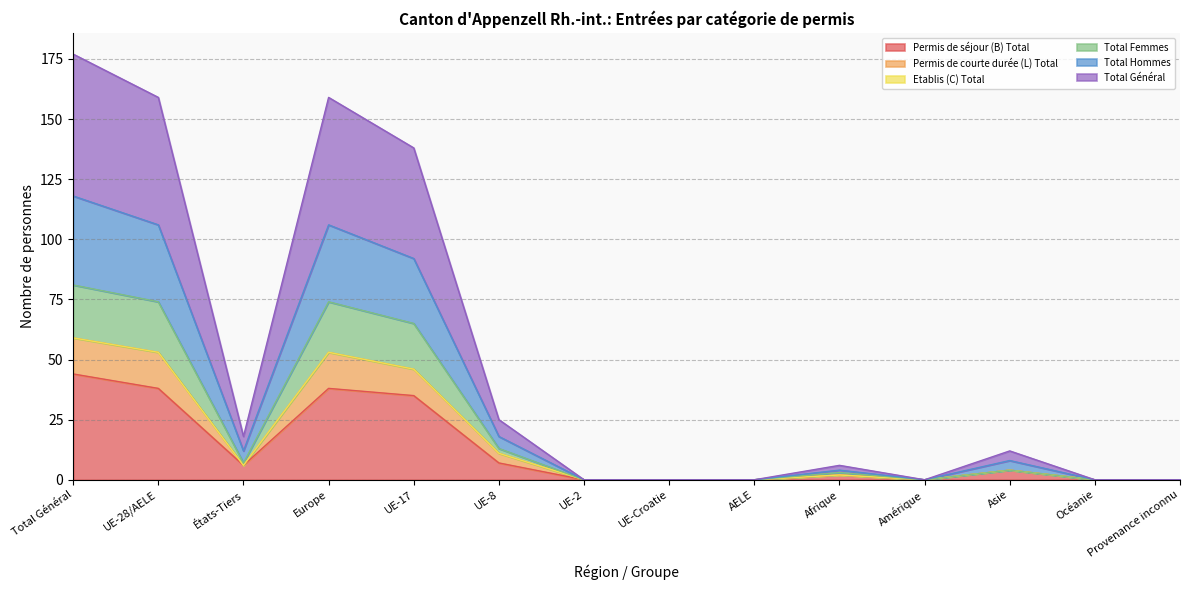

Rank the series at Asie from lowest to highest value.

Permis de séjour (B) Total, Permis de courte durée (L) Total, Total Femmes, Total Général, Total Hommes